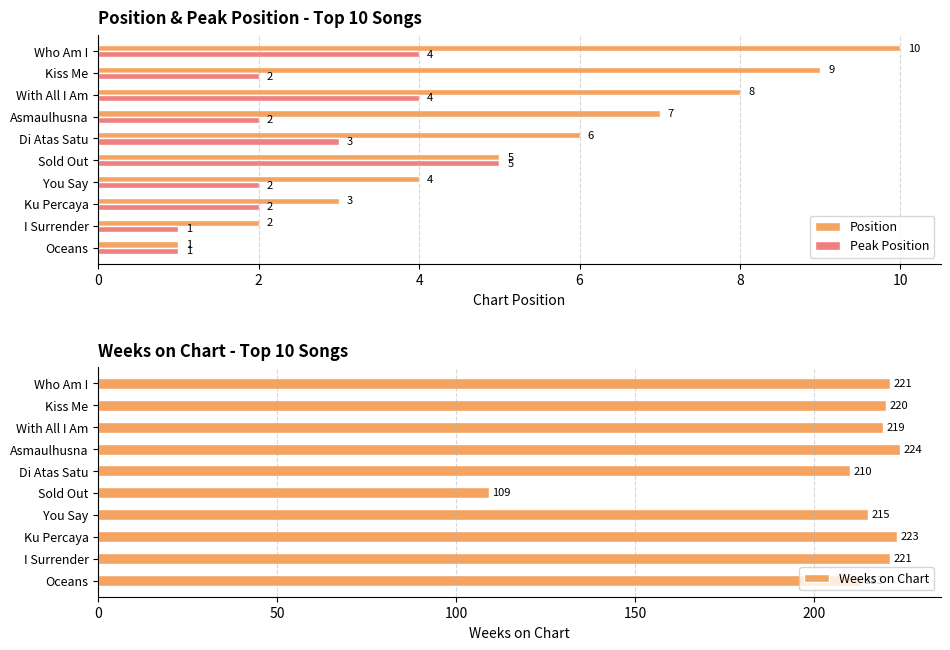

How many Position values are between 3 and 8?

6